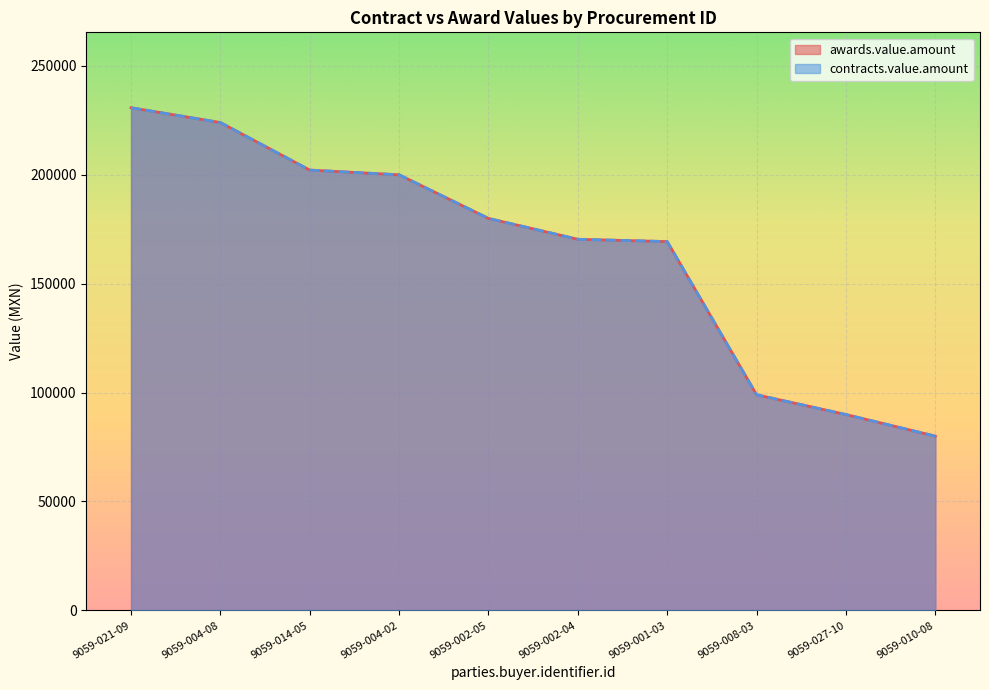

True or false: awards.value.amount and contracts.value.amount intersect in this chart.

False